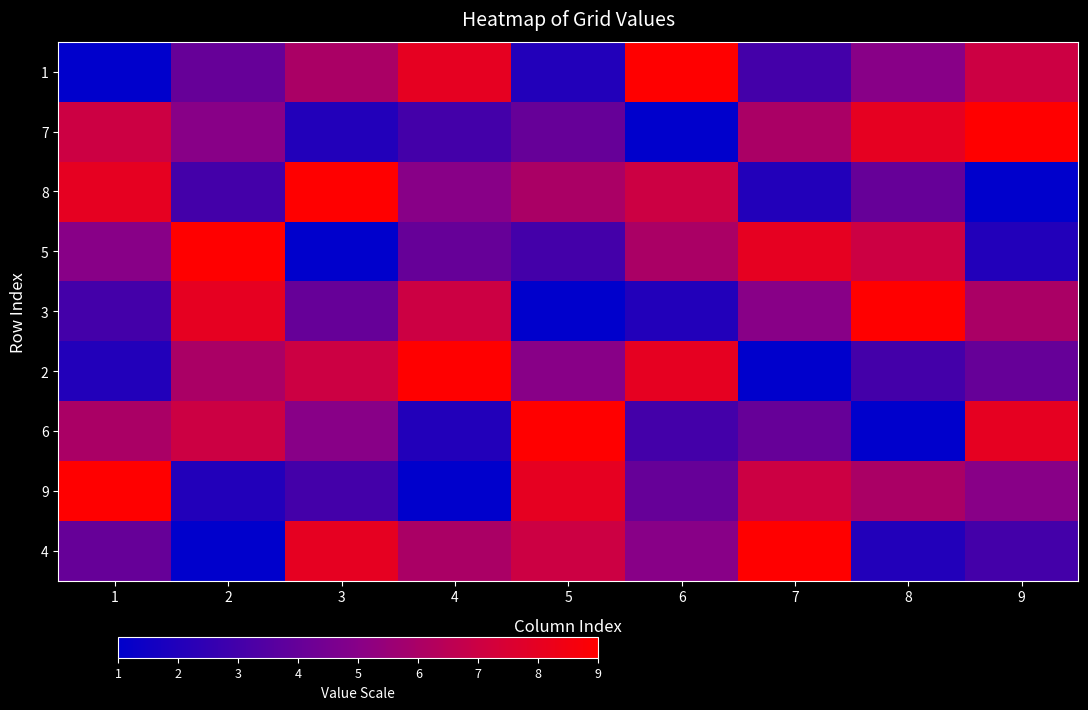

What is the greatest value displayed?

9